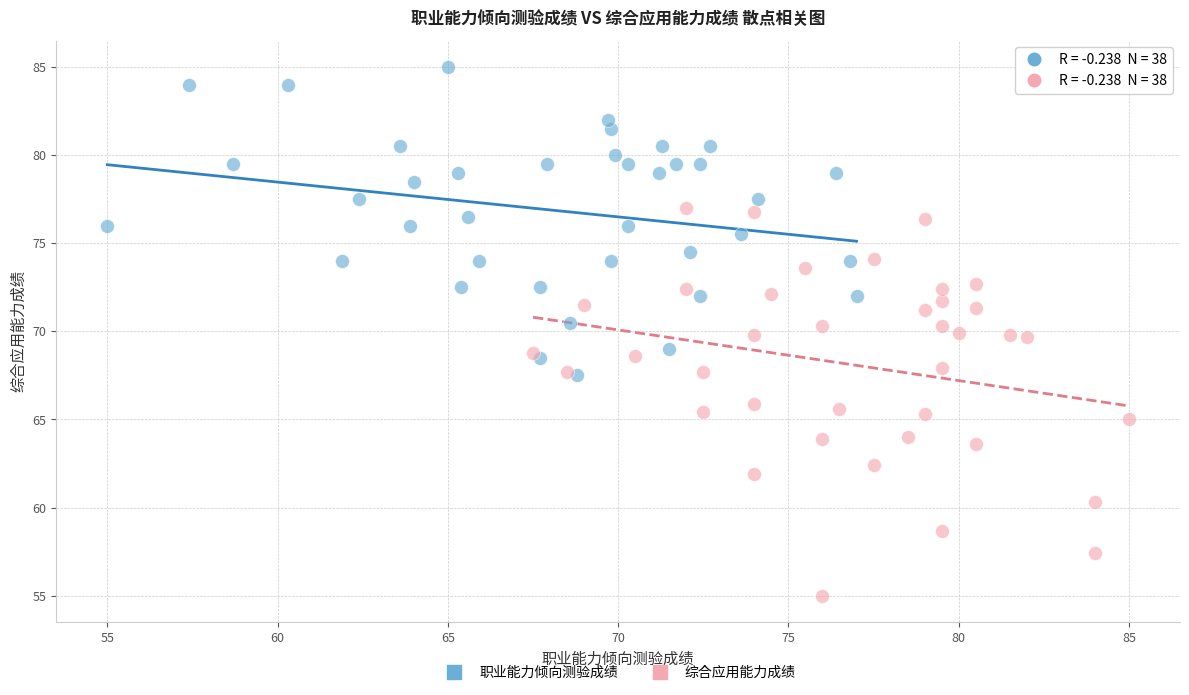

Which series reaches the minimum Y coordinate?

综合应用能力成绩